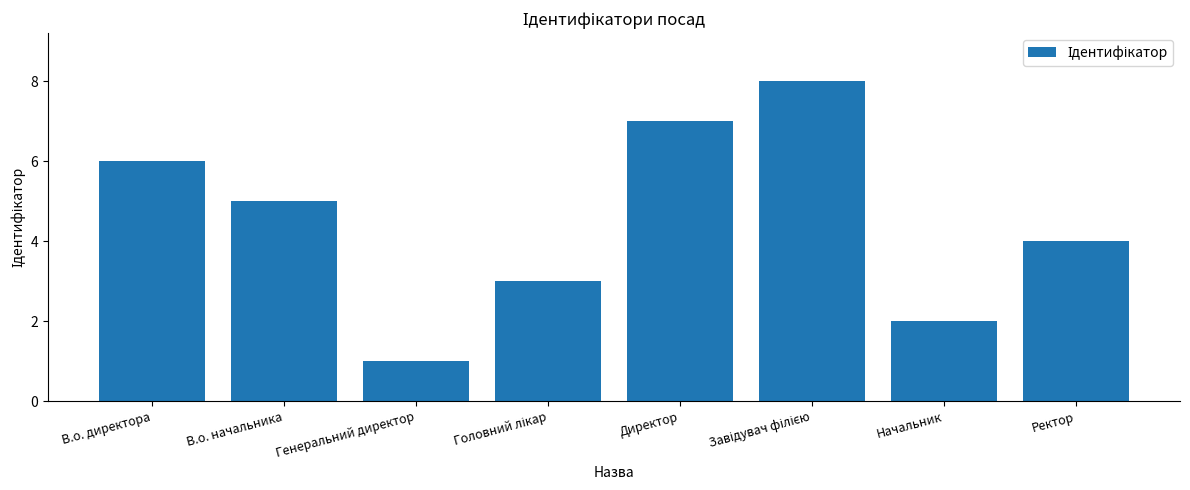

What is the sum of all values?

36